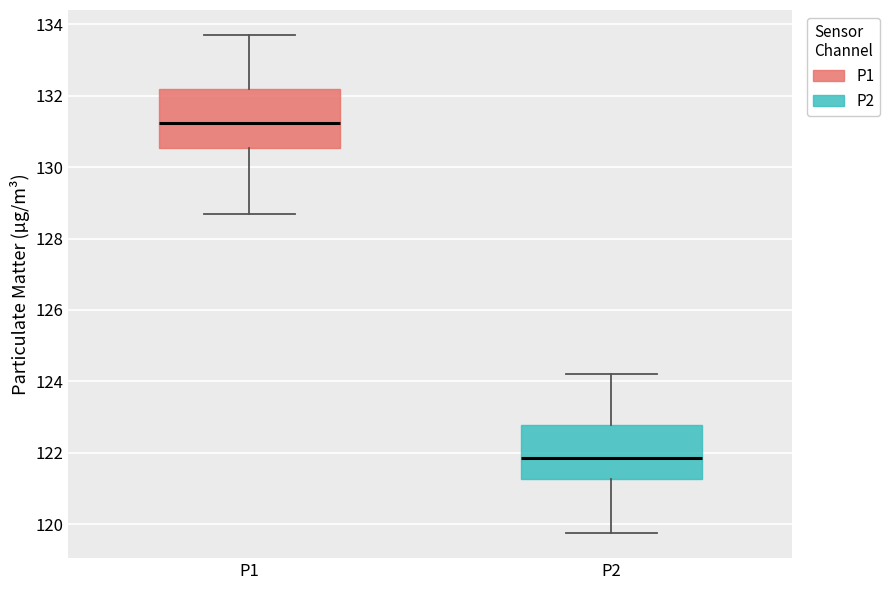

Which box has the highest median line?

P1